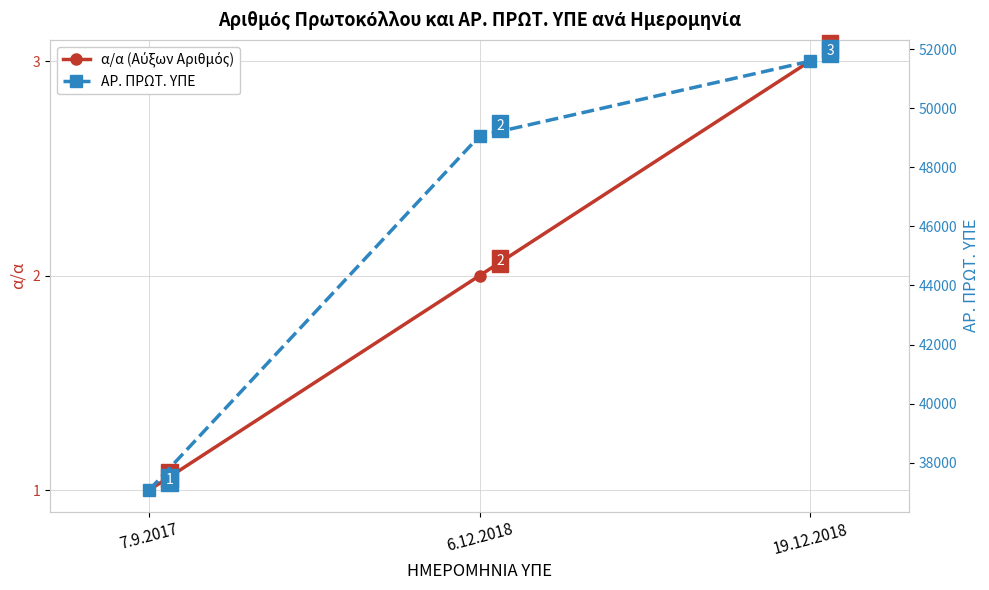

At which category does the chart reach its peak across all series?

19.12.2018